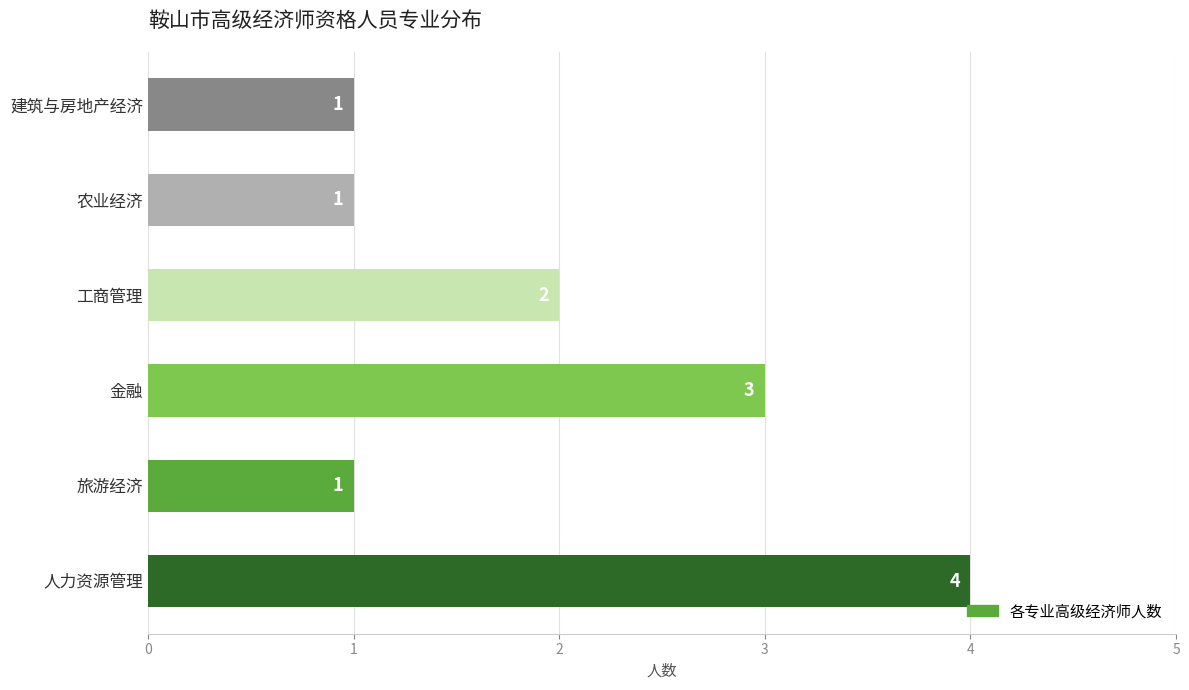

At which category does the chart reach its peak across all series?

人力资源管理